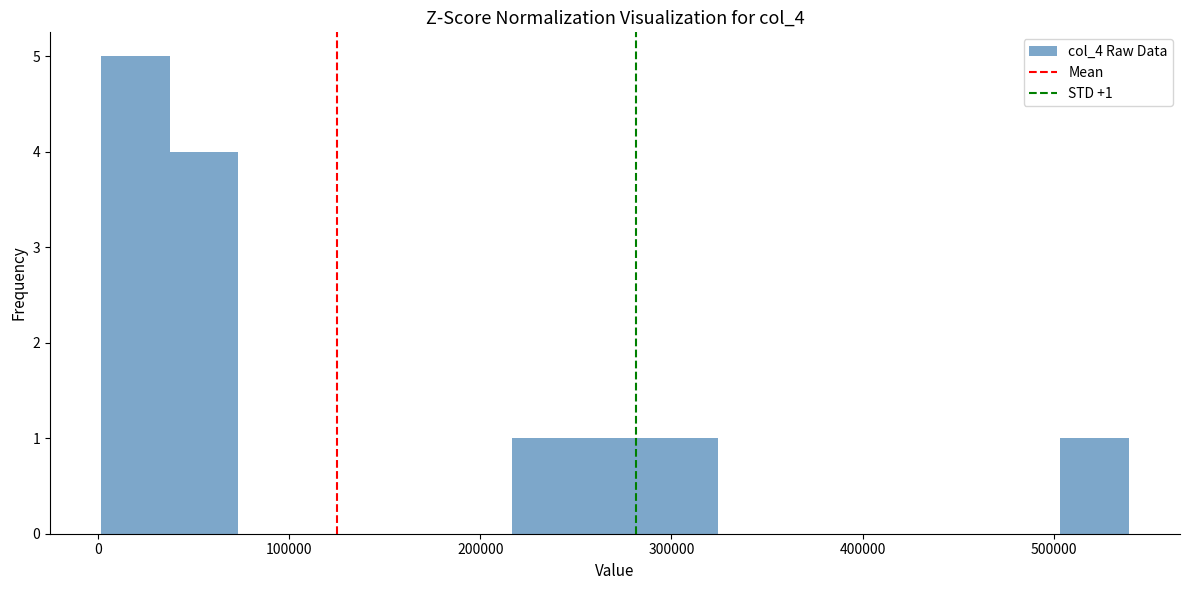

Read against the x-axis, roughly where is the centre of the tallest bar?

20000